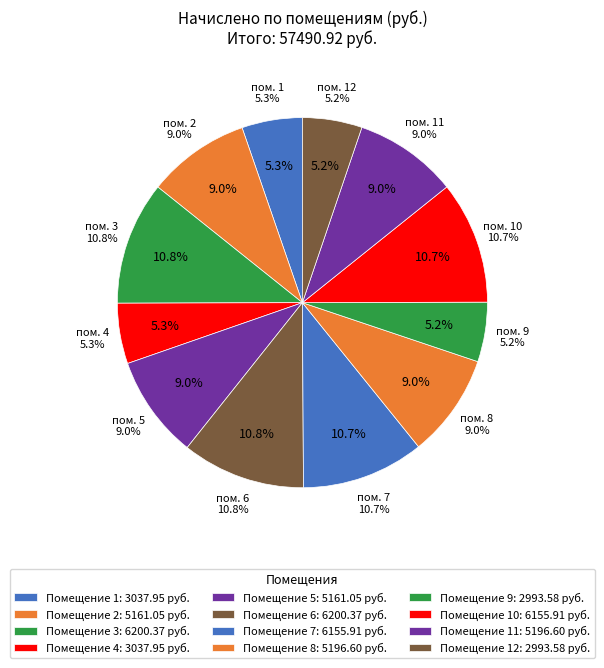

To the nearest percent, what is the difference between the 4 and 5 slice percentages?

4%